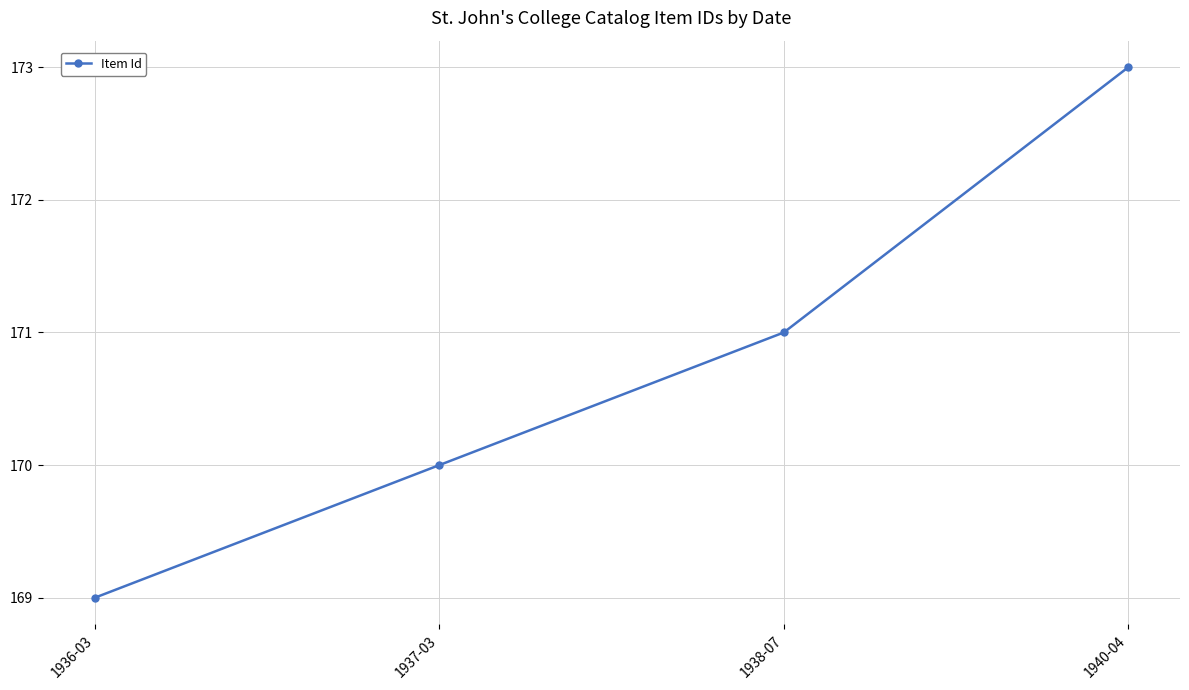

What is the difference between the second highest and minimum values?

2